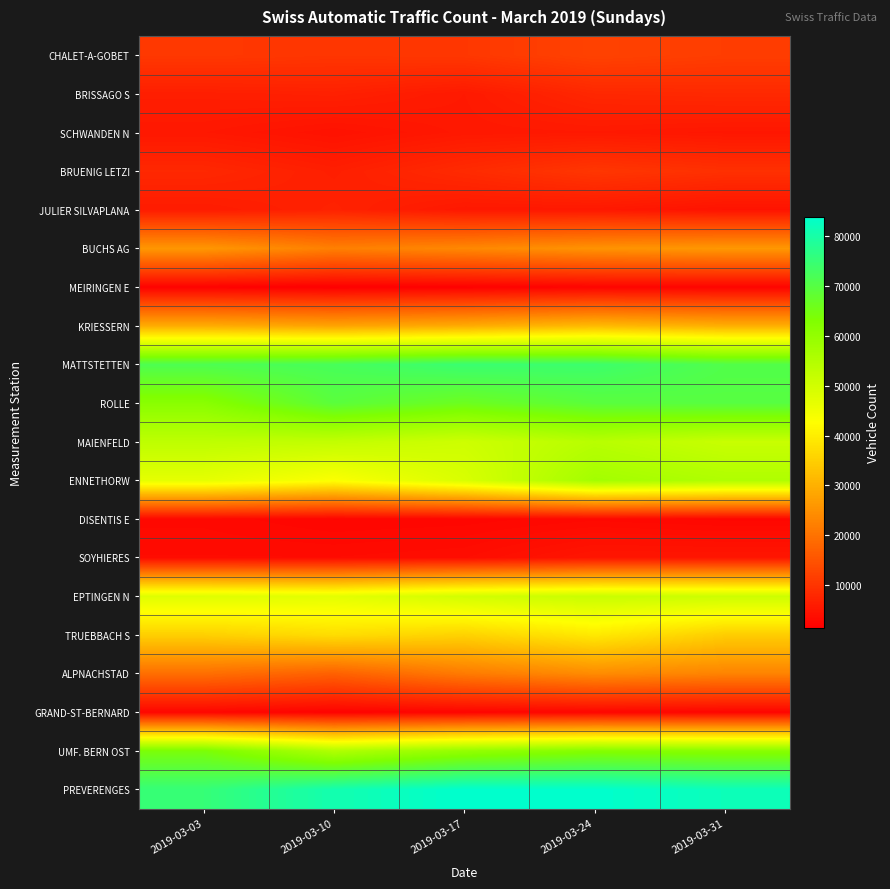

What is the maximum value shown in the chart?

83852